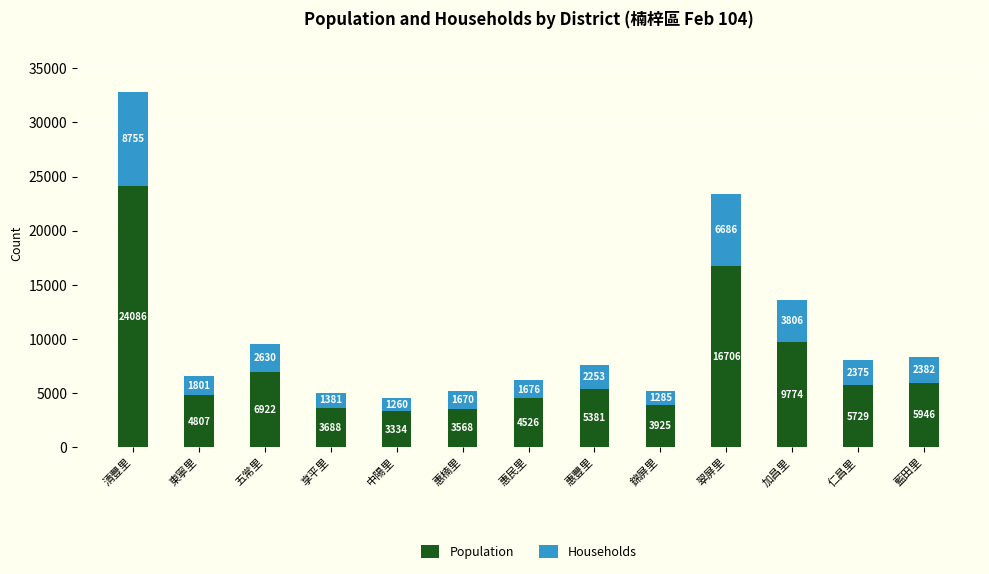

Where does the Population series first go above 5381?

清豐里